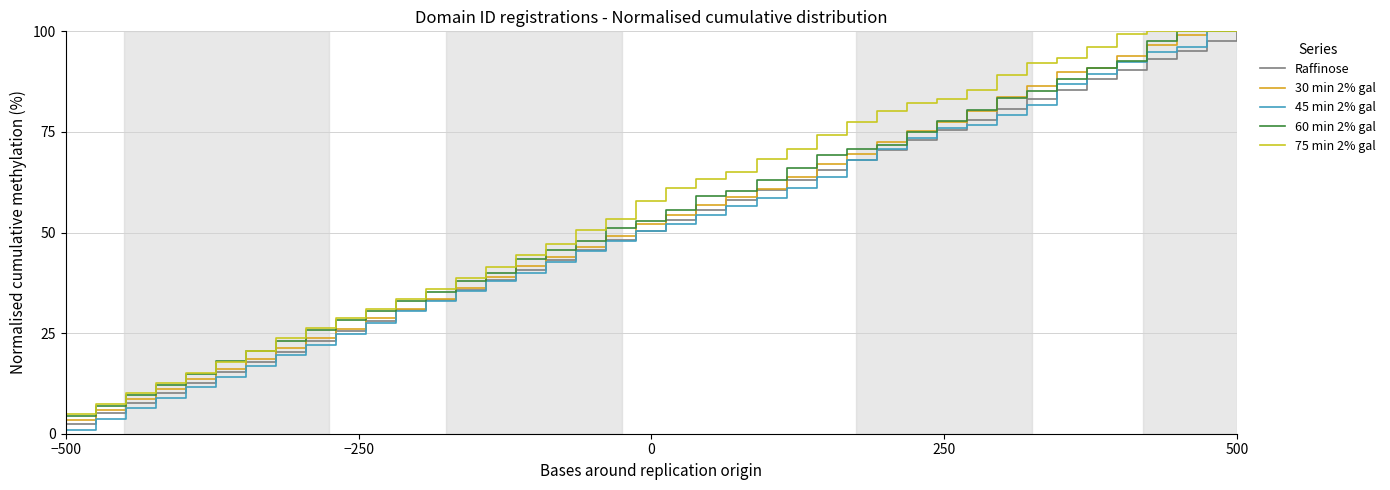

At which category does the chart reach its peak across all series?

500